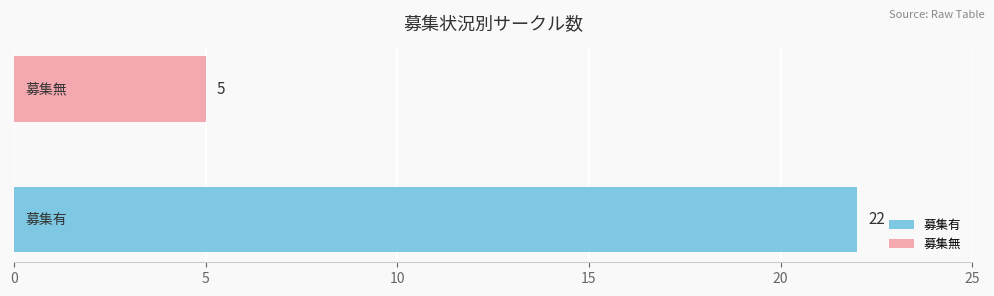

What is the lowest value of the 募集有 series?

22